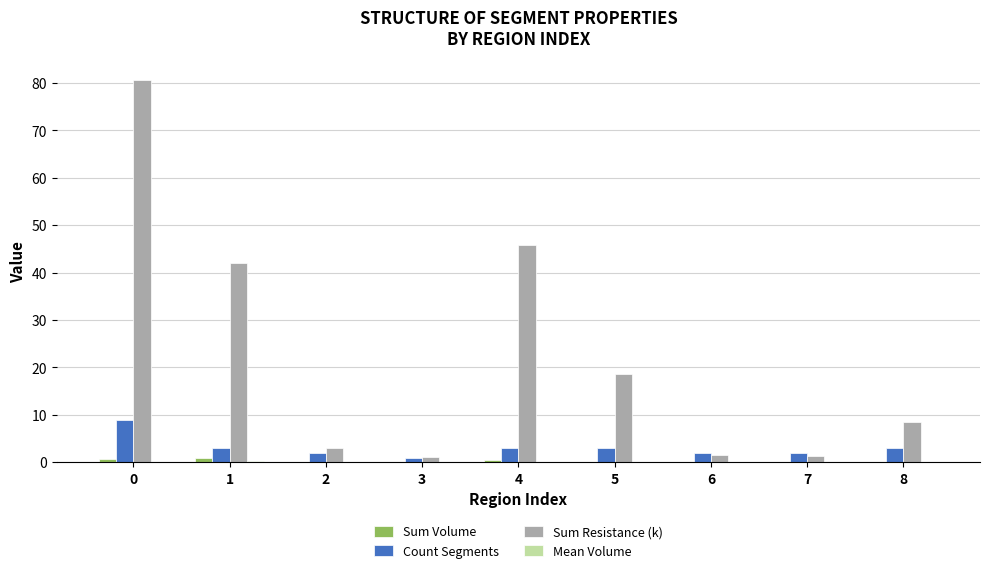

Which series changed the most between 6 and 8?

Sum Resistance (k)